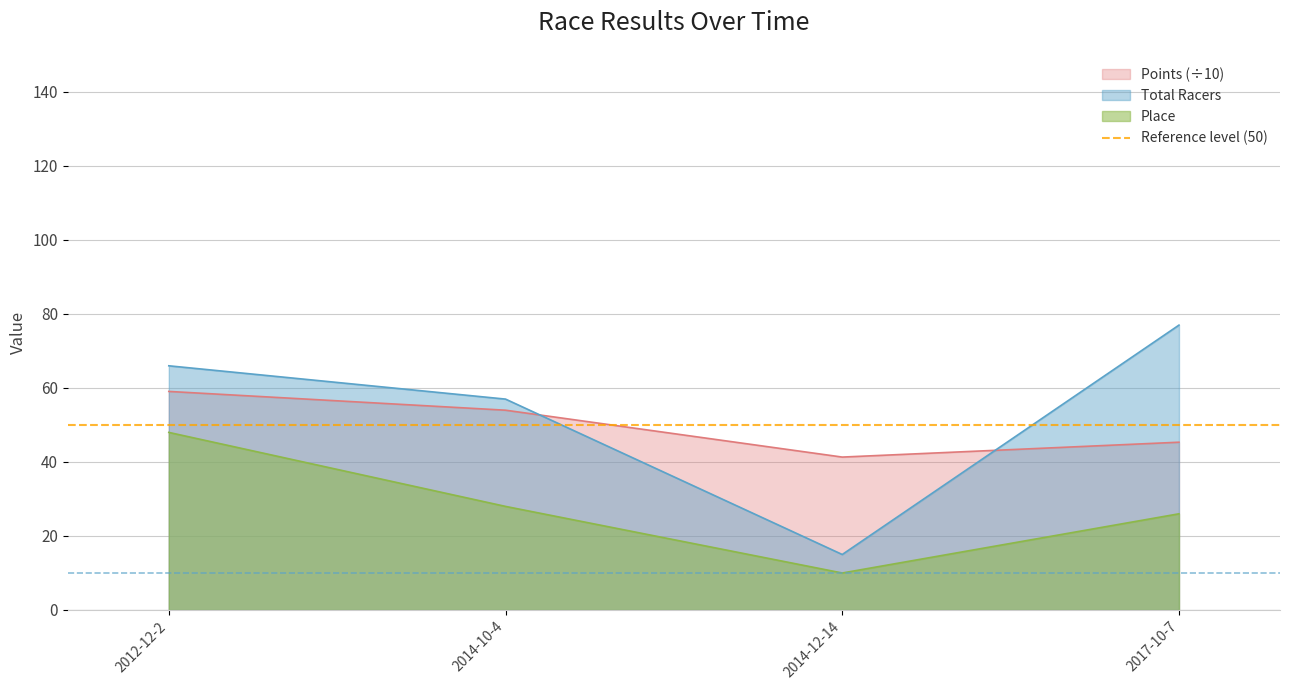

What position from the right is 2014-12-14?

2